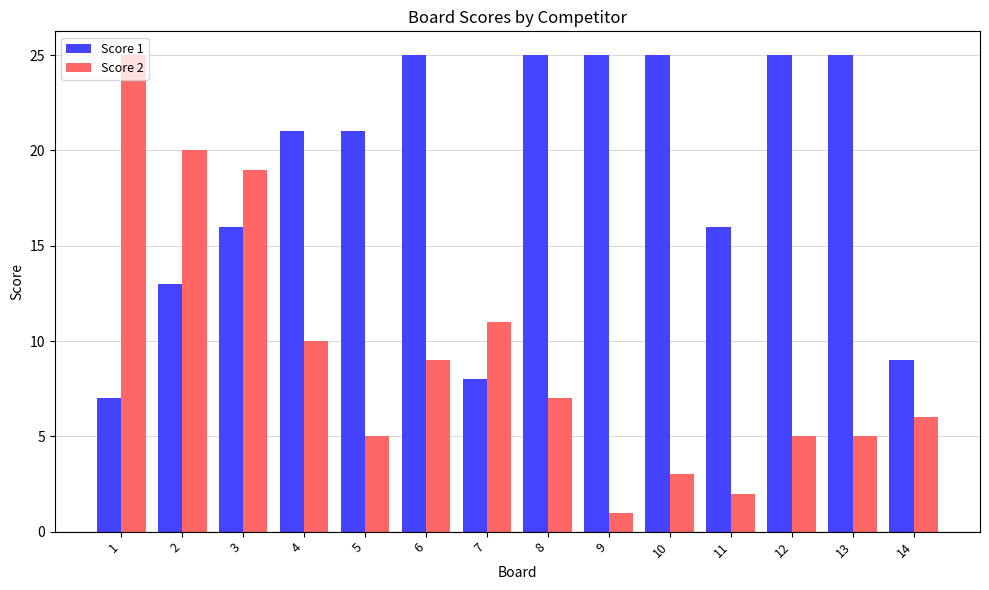

What is the value of the Score 1 bar at the 12th from the left?

25